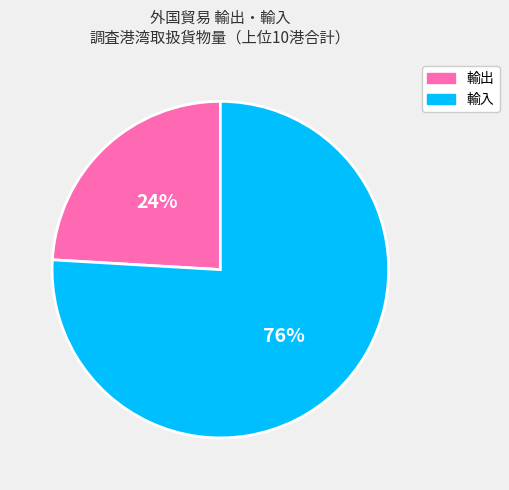

Between 輸出 and 輸入, which is larger?

輸入